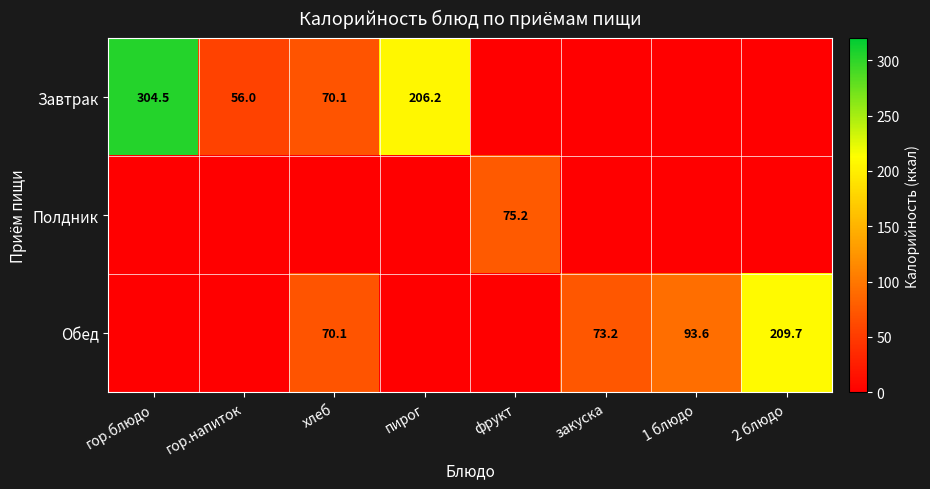

The value of Обед at хлеб is 114.0. True or false?

False